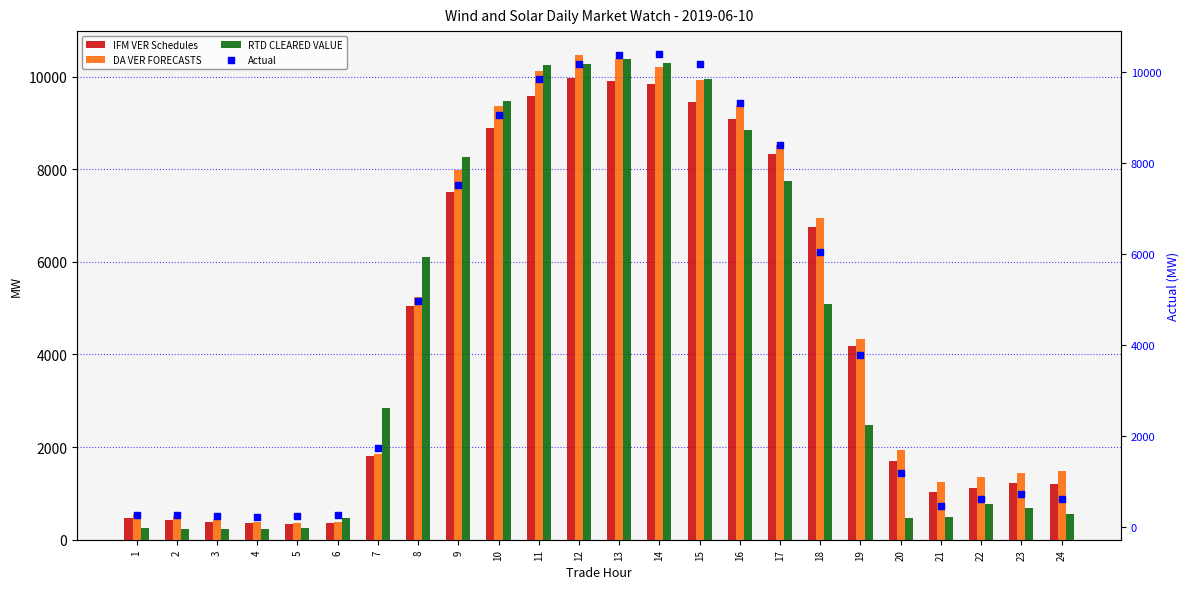

At which category is the sum across all series the highest?

13